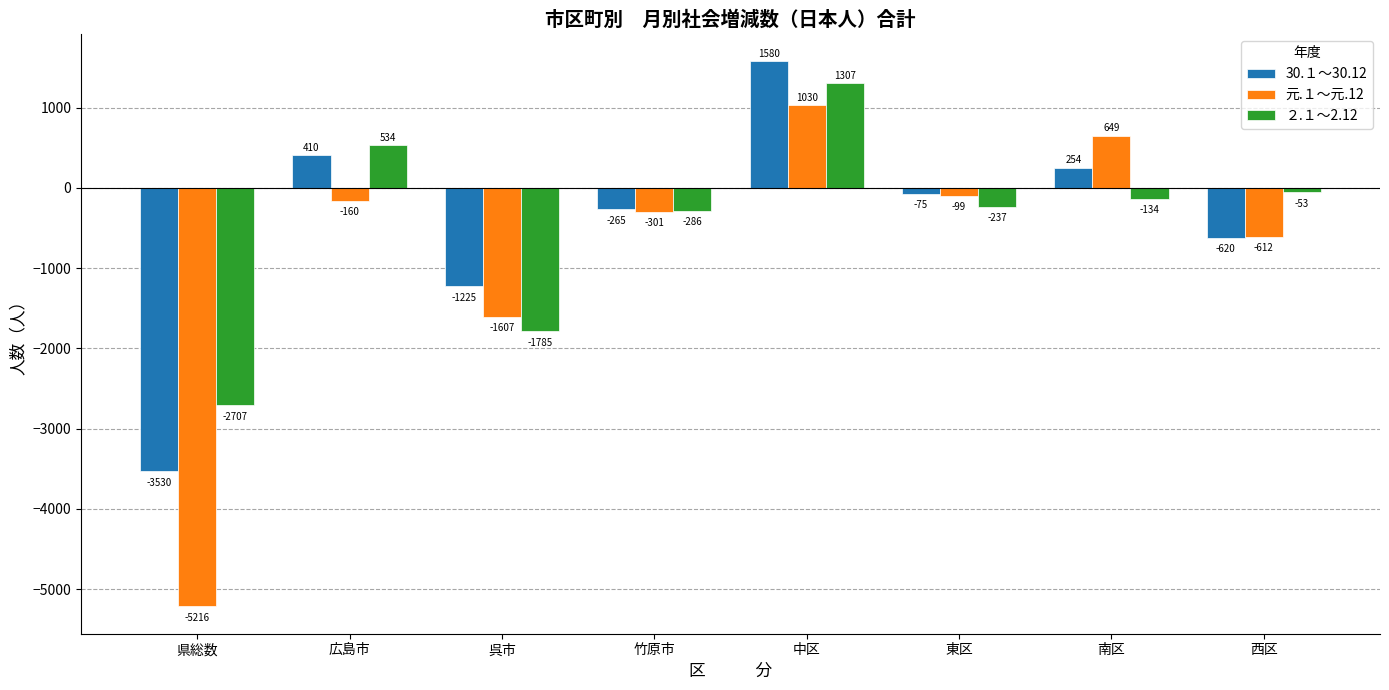

Reading left to right, extract all data points from this chart.

30.１～30.12: 県総数=-3530	広島市=410	呉市=-1225	竹原市=-265	中区=1580	東区=-75	南区=254	西区=-620
元.１～元.12: 県総数=-5216	広島市=-160	呉市=-1607	竹原市=-301	中区=1030	東区=-99	南区=649	西区=-612
２.１～2.12: 県総数=-2707	広島市=534	呉市=-1785	竹原市=-286	中区=1307	東区=-237	南区=-134	西区=-53